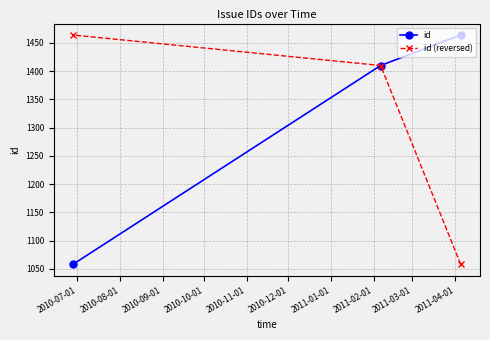

How many values in the id series are below 1410?

1